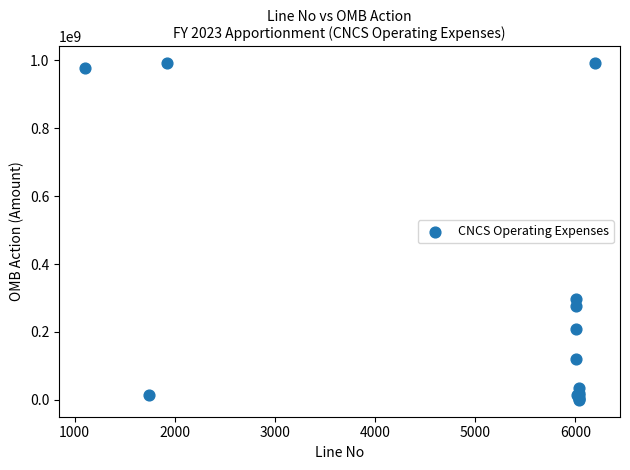

What Y value in the scatter plot is closest to 495412500?

296021160